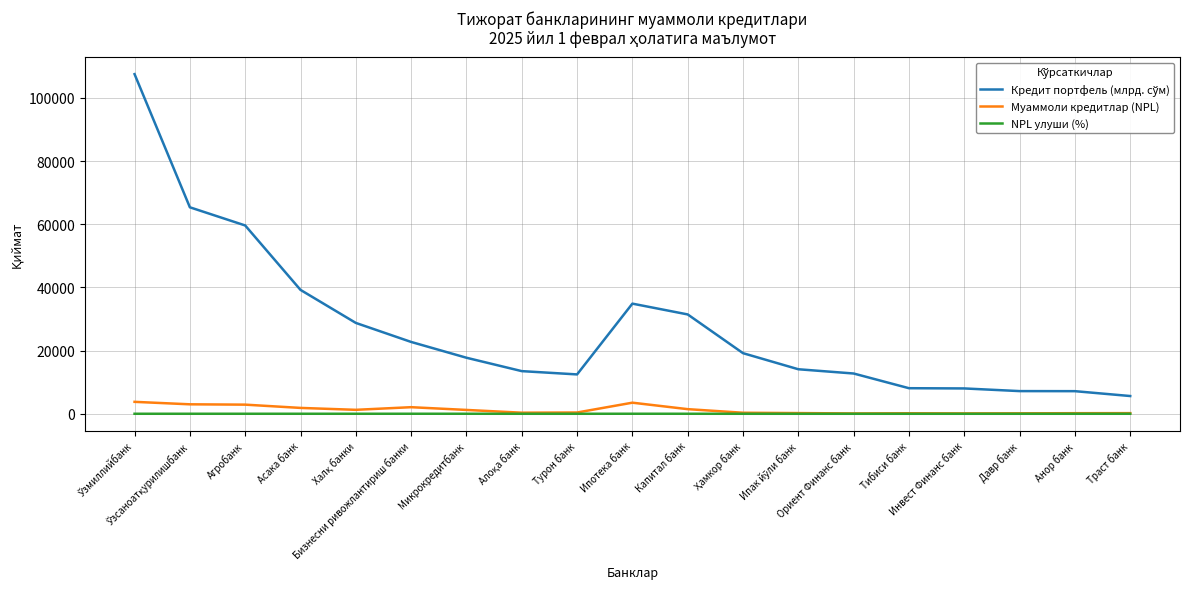

What is the maximum value shown in the chart?

107499.4